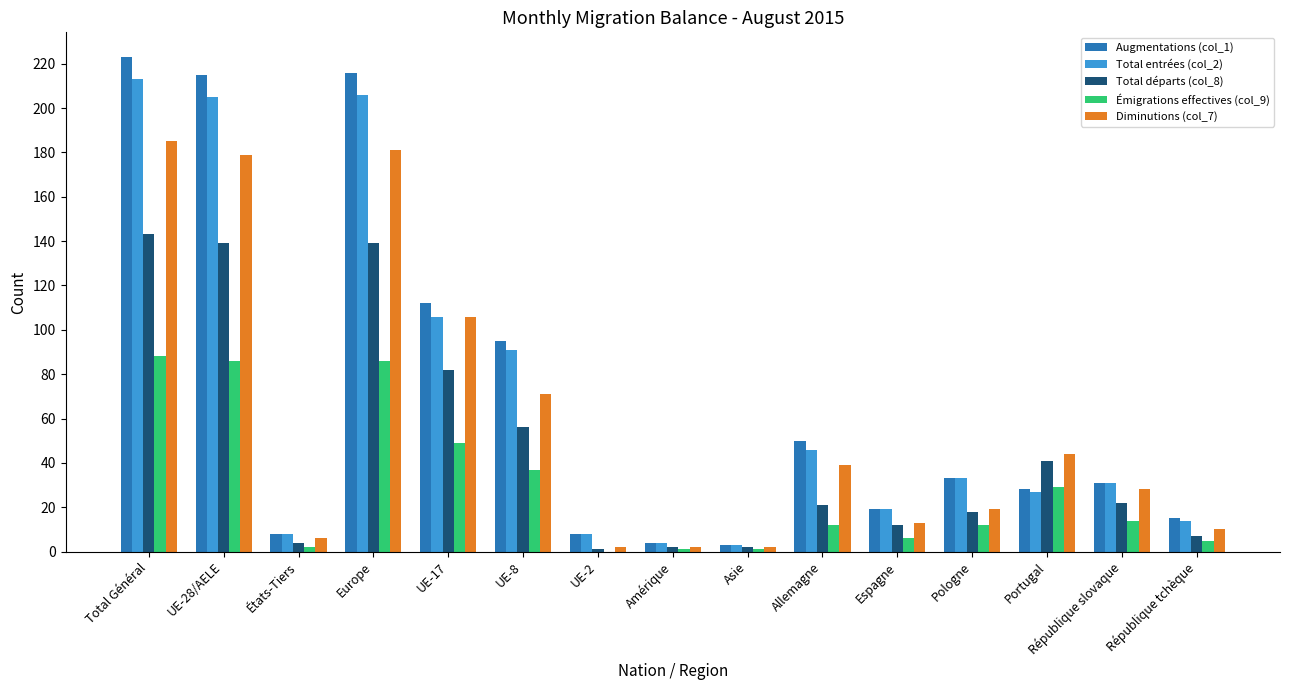

Which series changed the most between Total Général and Amérique?

Augmentations (col_1)